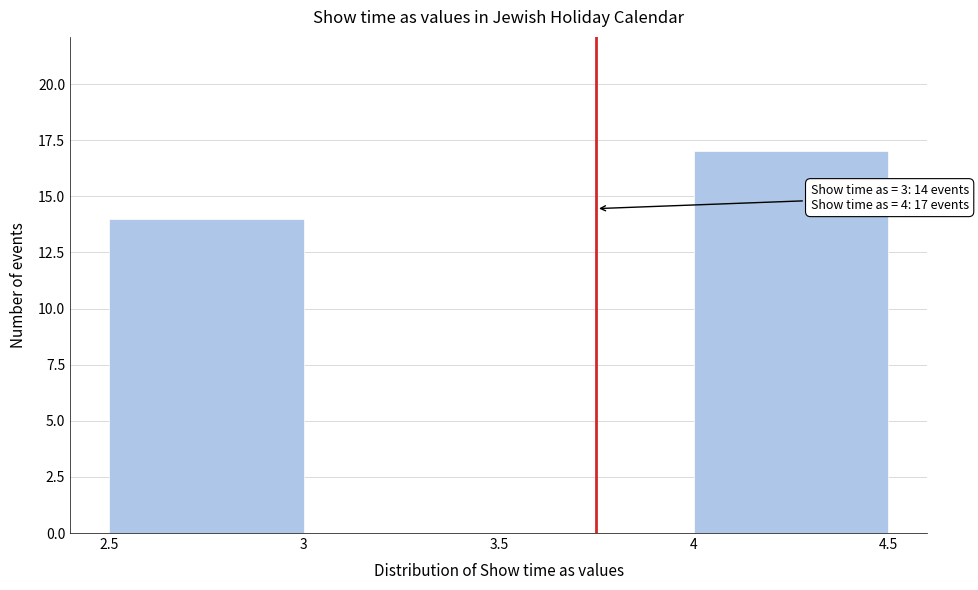

Reading left to right, extract all data points from this chart.

14	17